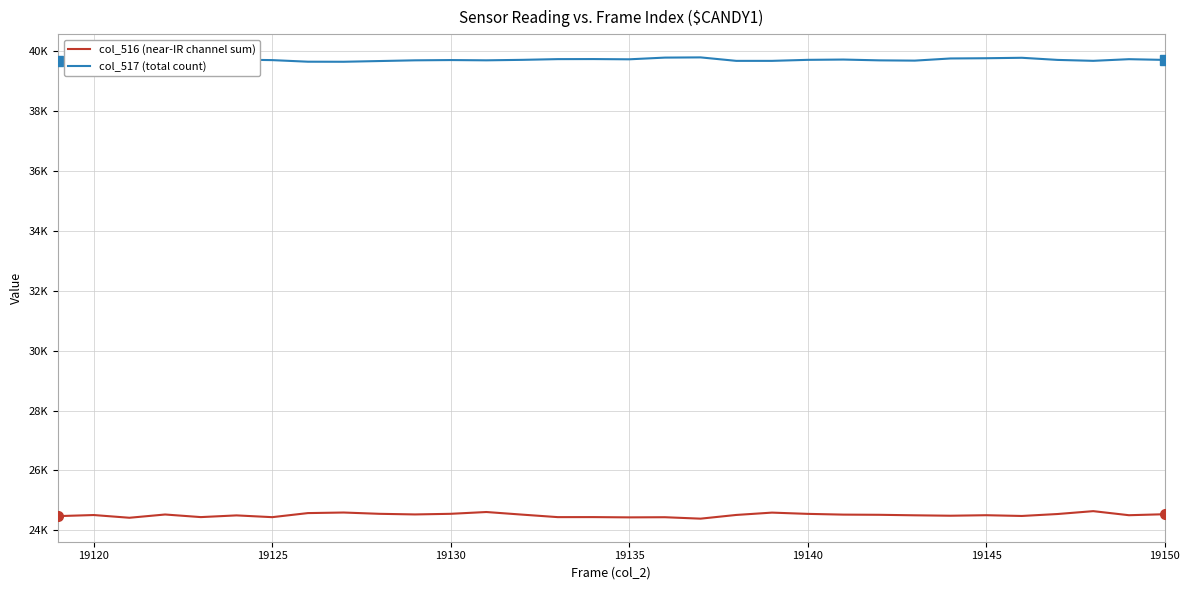

In col_516 (near-IR channel sum), how many points are lower than both neighbors (excluding endpoints)?

10